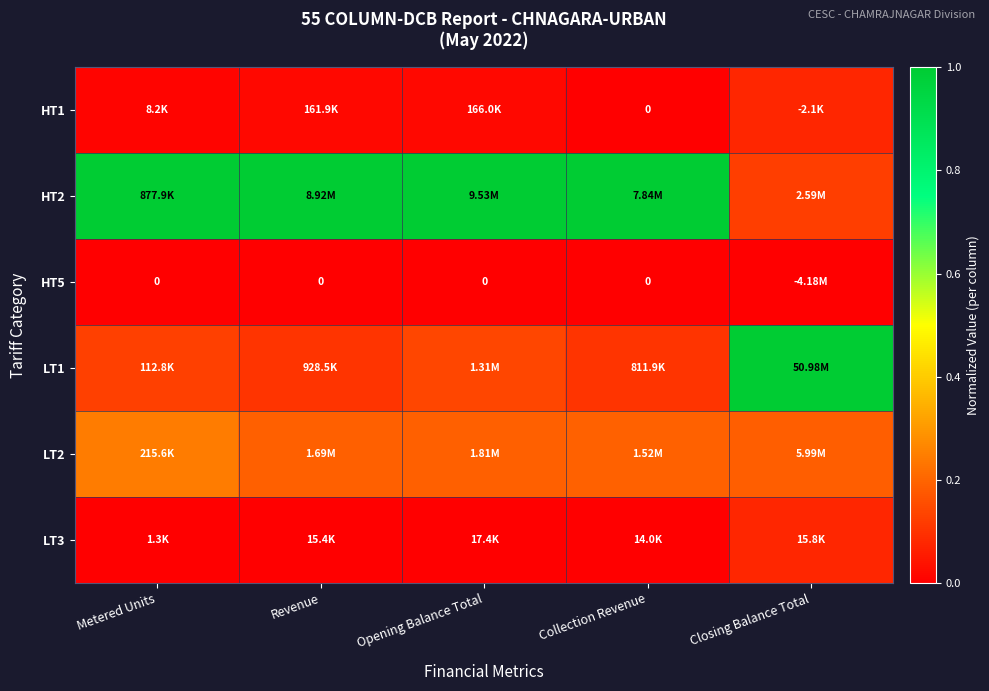

True or false: LT2 has a value of 0.3 at Collection Revenue.

False